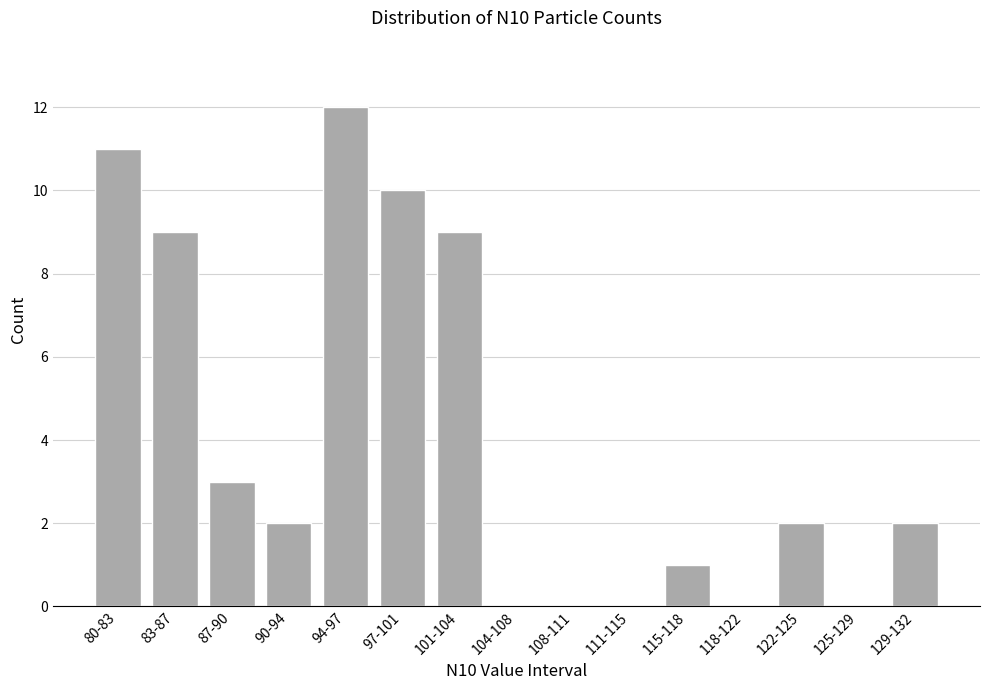

Reading right to left, extract all data points from this chart.

129-132=2	125-129=0	122-125=2	118-122=0	115-118=1	111-115=0	108-111=0	104-108=0	101-104=9	97-101=10	94-97=12	90-94=2	87-90=3	83-87=9	80-83=11